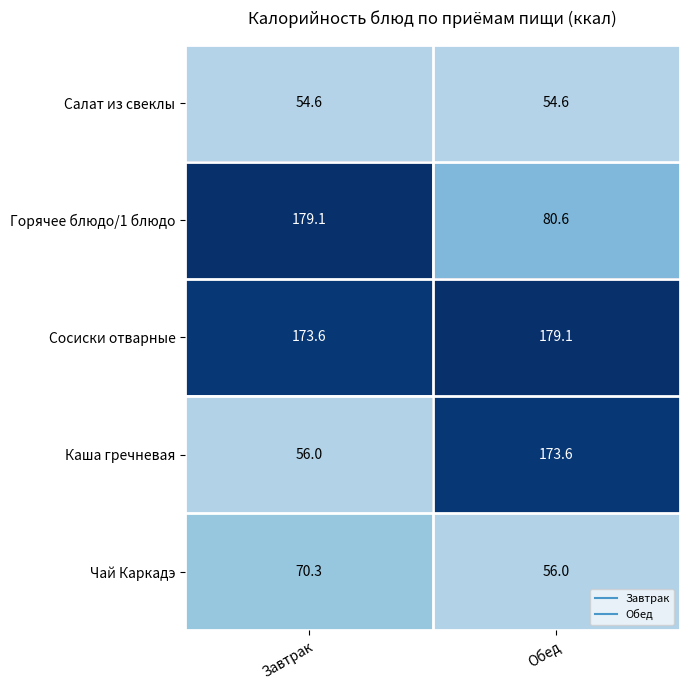

What value does the Каша гречневая series have at Завтрак?

56.0